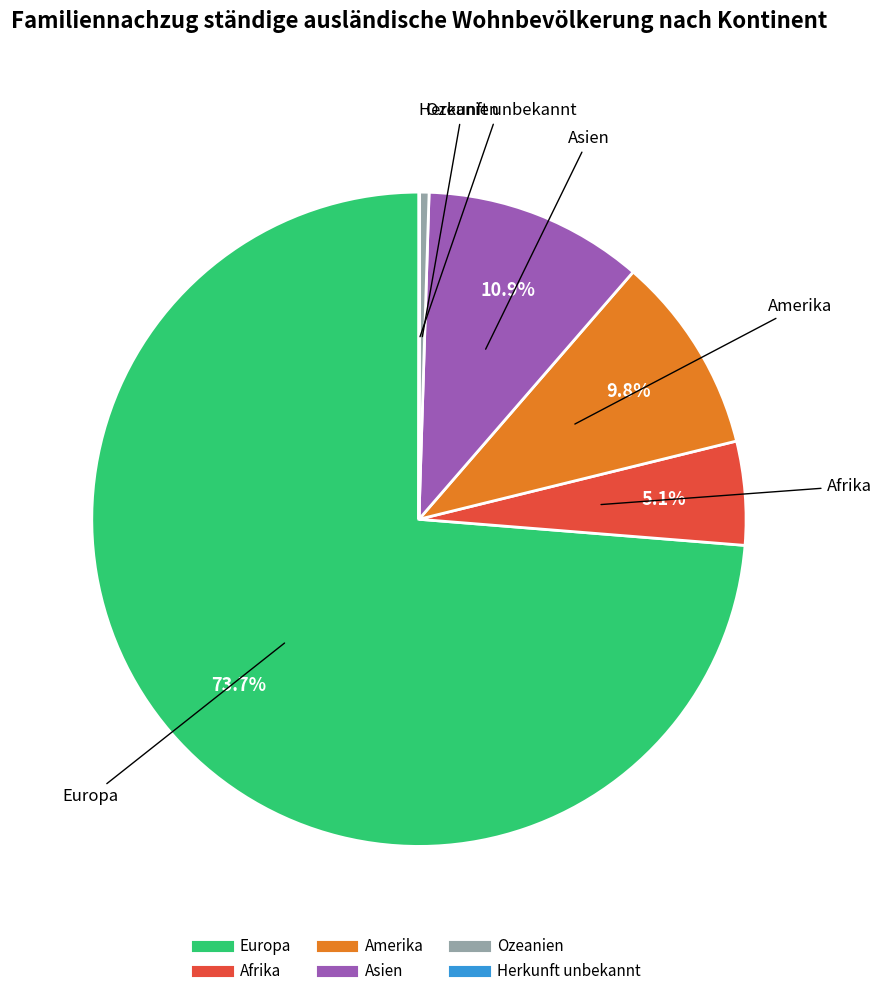

Approximately how many times larger is the value at Afrika compared to Ozeanien?

10.9